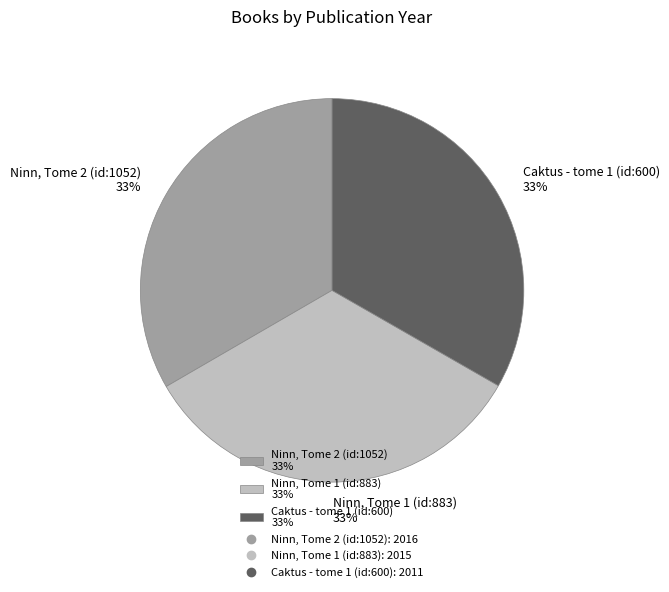

To the nearest percent, what portion does Ninn, Tome 2 (id:1052) represent?

33%